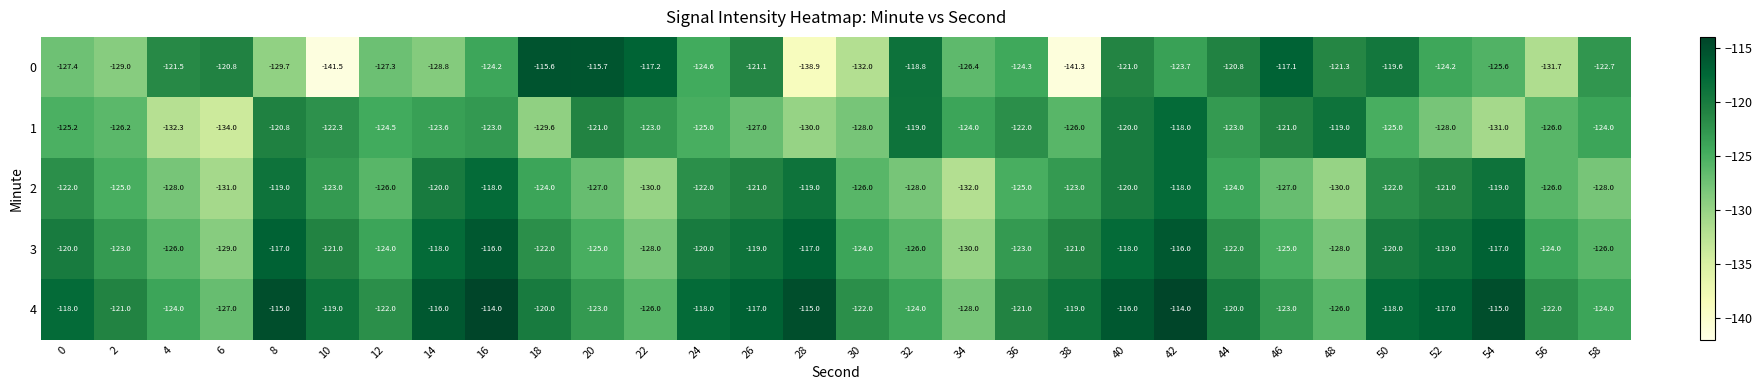

The 0 series shows -115.6 at 18. True or false?

True